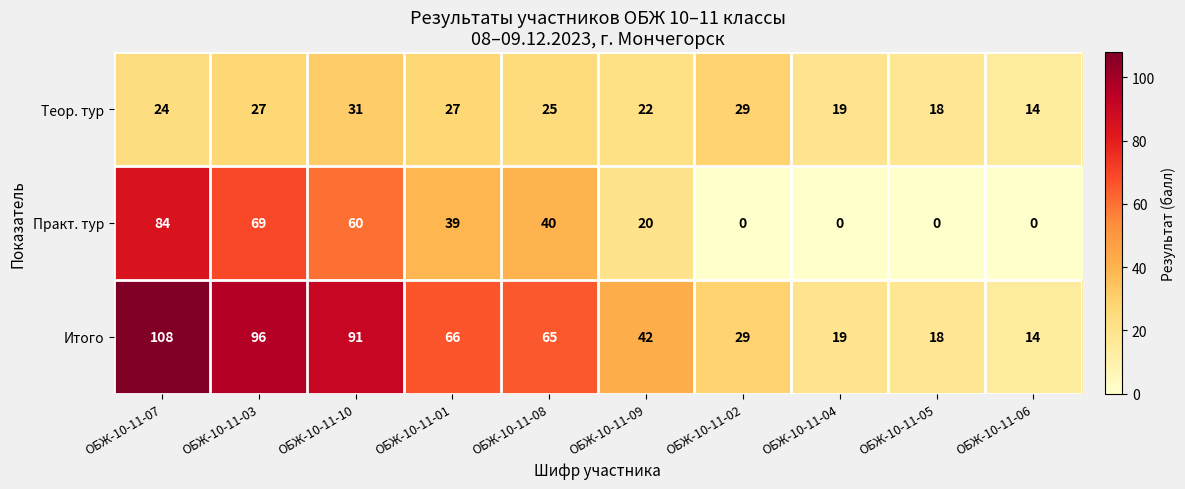

How many distinct data groups are displayed?

3